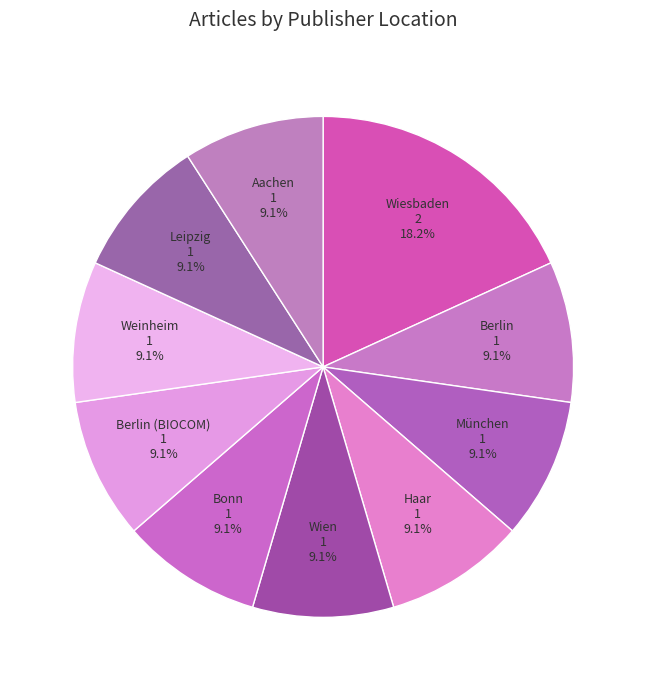

How many segments does this pie chart have?

10